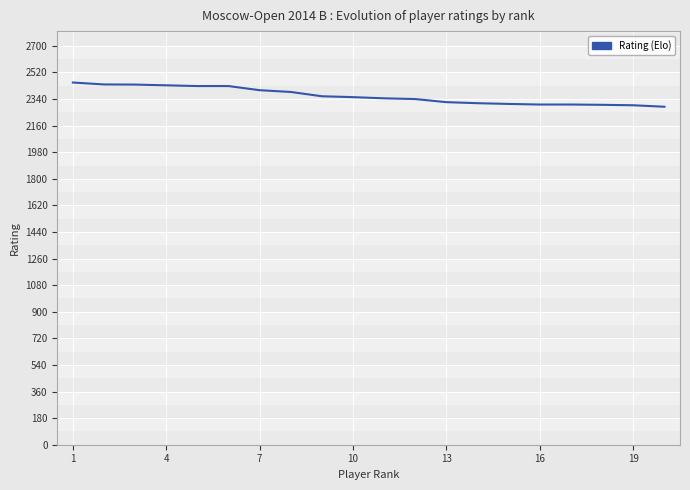

What is the difference between the second highest and minimum values?

151